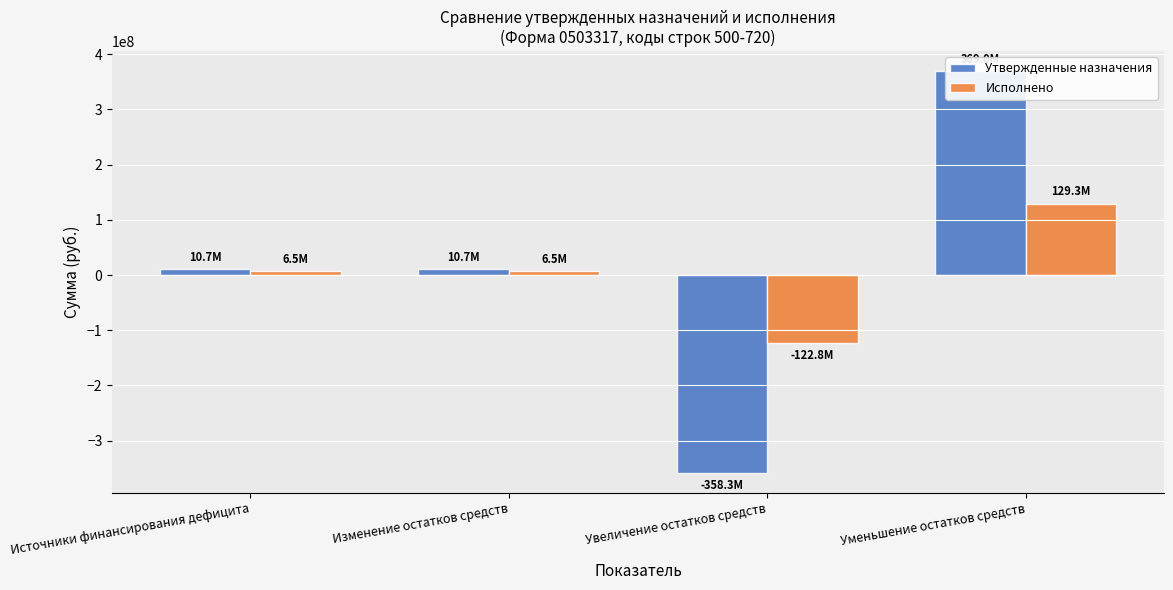

How many categories are shown in the chart?

4